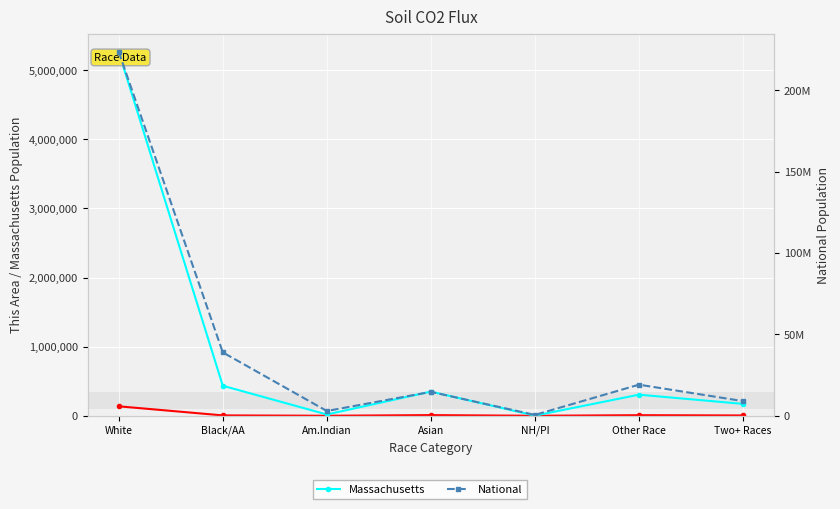

At how many categories does at least one series exceed 217586876?

1